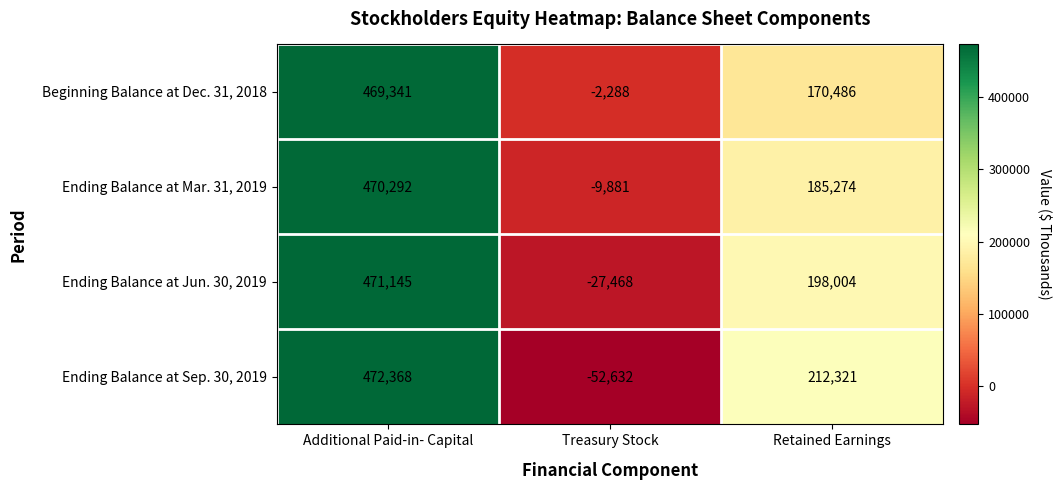

What is the average value of the Ending Balance at Jun. 30, 2019 series?

213894